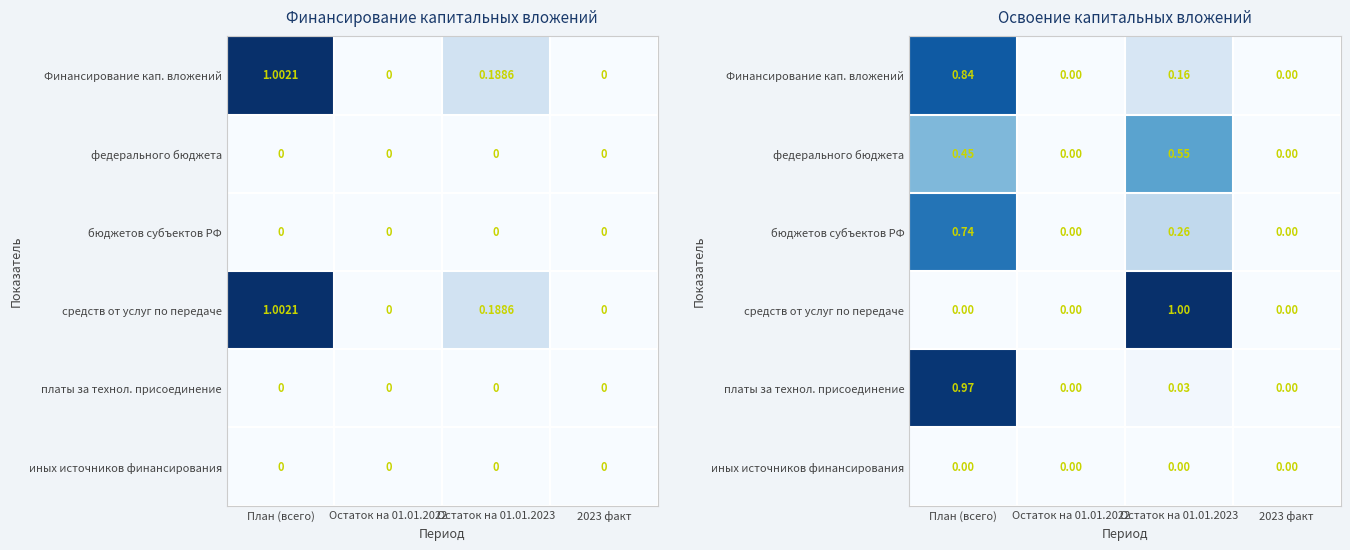

At План (всего), list the series in order from smallest to largest.

средств от услуг по передаче, иных источников финансирования, федерального бюджета, бюджетов субъектов РФ, Финансирование кап. вложений, платы за технол. присоединение